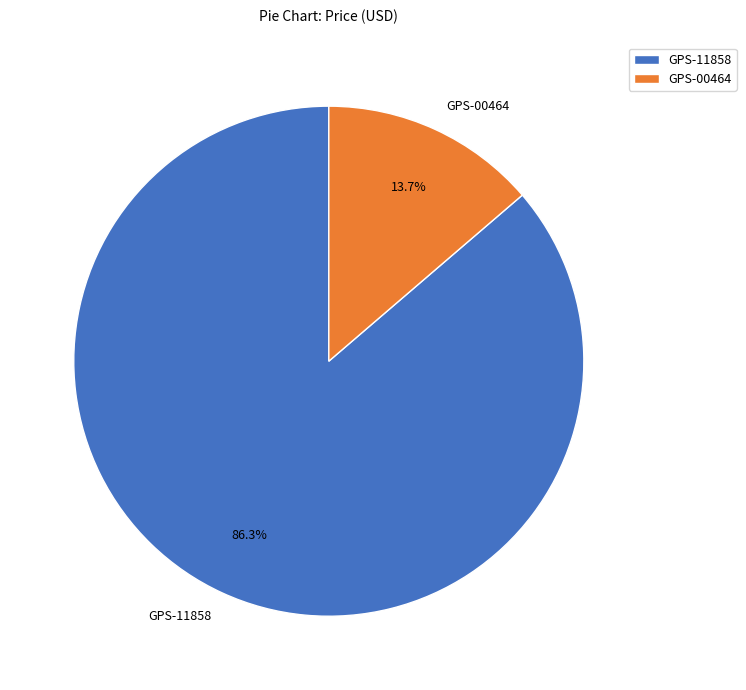

To the nearest percent, what is the difference between the largest and smallest slice percentages?

73%